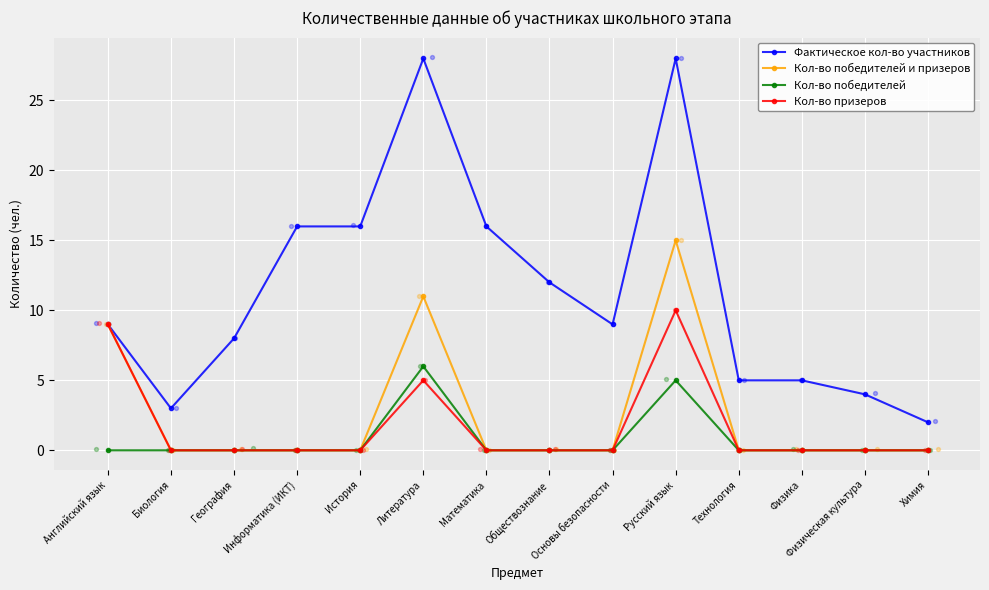

What are all the series names shown in the legend?

Фактическое кол-во участников, Кол-во победителей и призеров, Кол-во победителей, Кол-во призеров